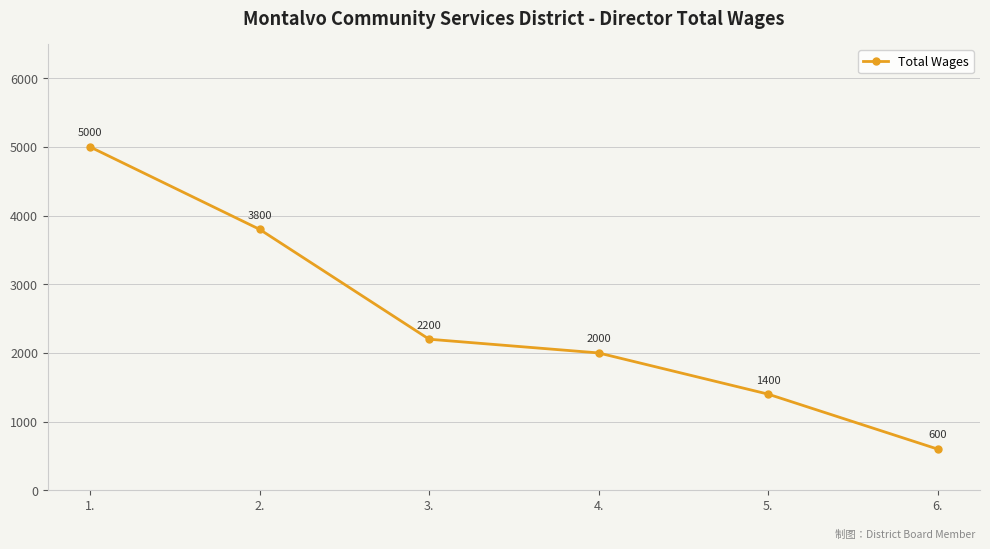

True or false: there are more than 1 points higher than both neighbors.

False